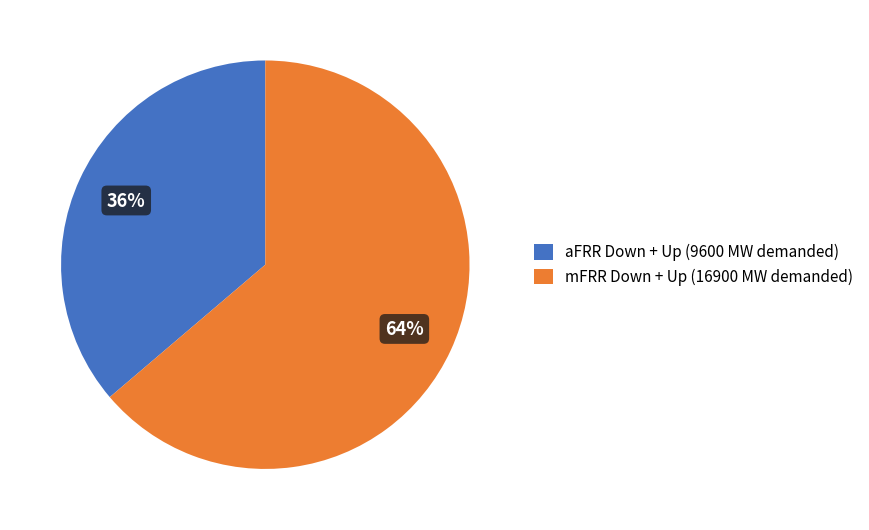

True or false: mFRR Down + Up (16900 MW demanded) accounts for 64% of the total.

True